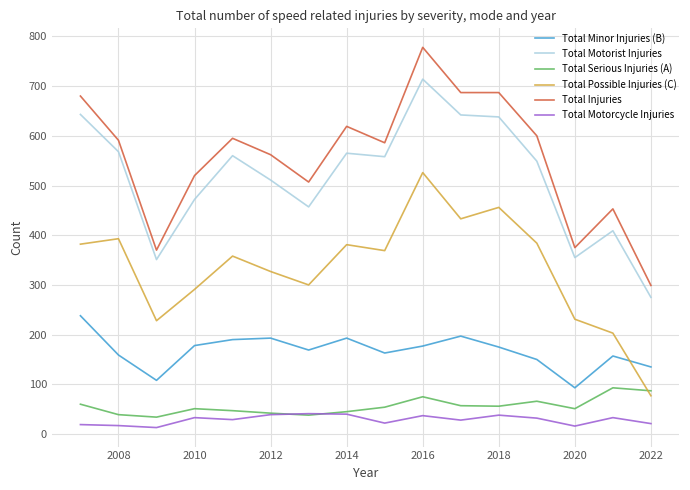

Which series has the largest total across all categories?

Total Injuries